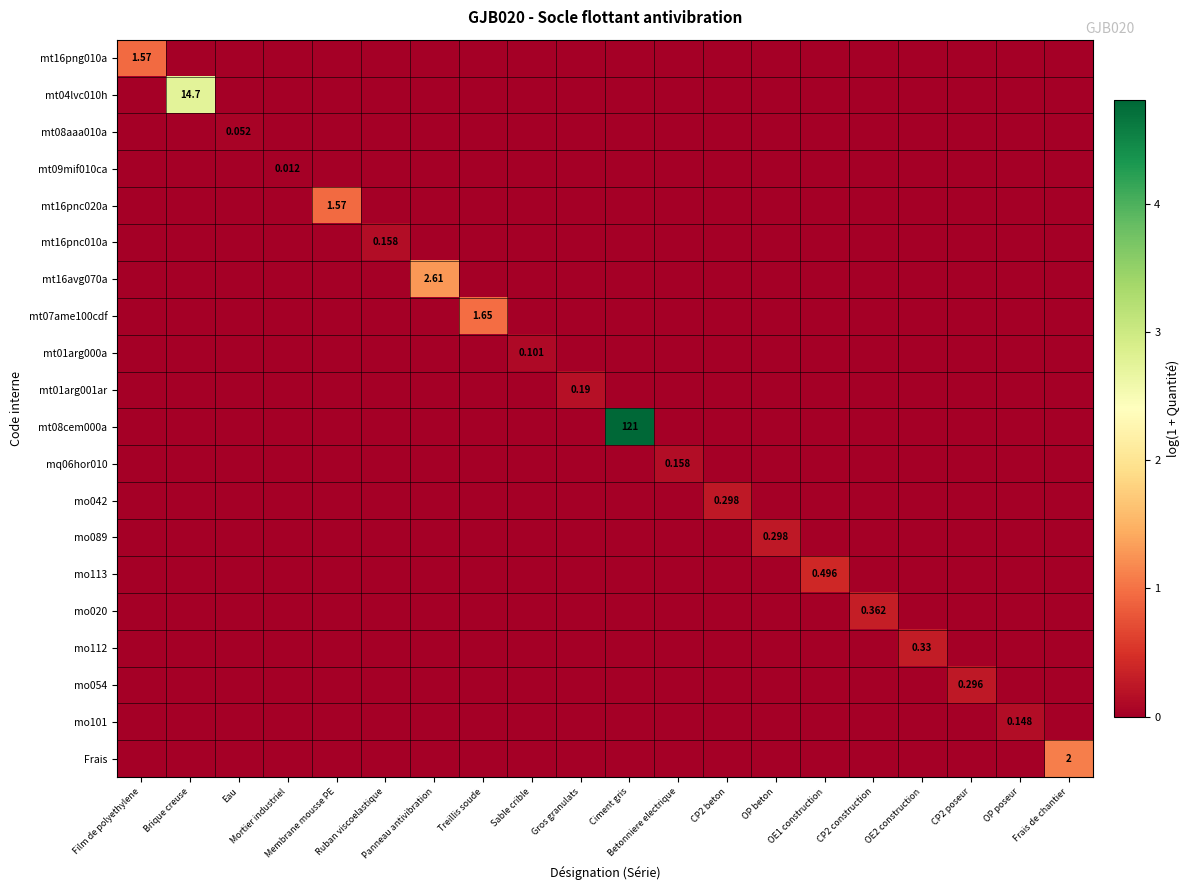

List the labels in order of mo113 value, largest first.

OE1 construction, Film de polyethylene, Brique creuse, Eau, Mortier industriel, Membrane mousse PE, Ruban viscoelastique, Panneau antivibration, Treillis soude, Sable crible, Gros granulats, Ciment gris, Betonniere electrique, CP2 beton, OP beton, CP2 construction, OE2 construction, CP2 poseur, OP poseur, Frais de chantier